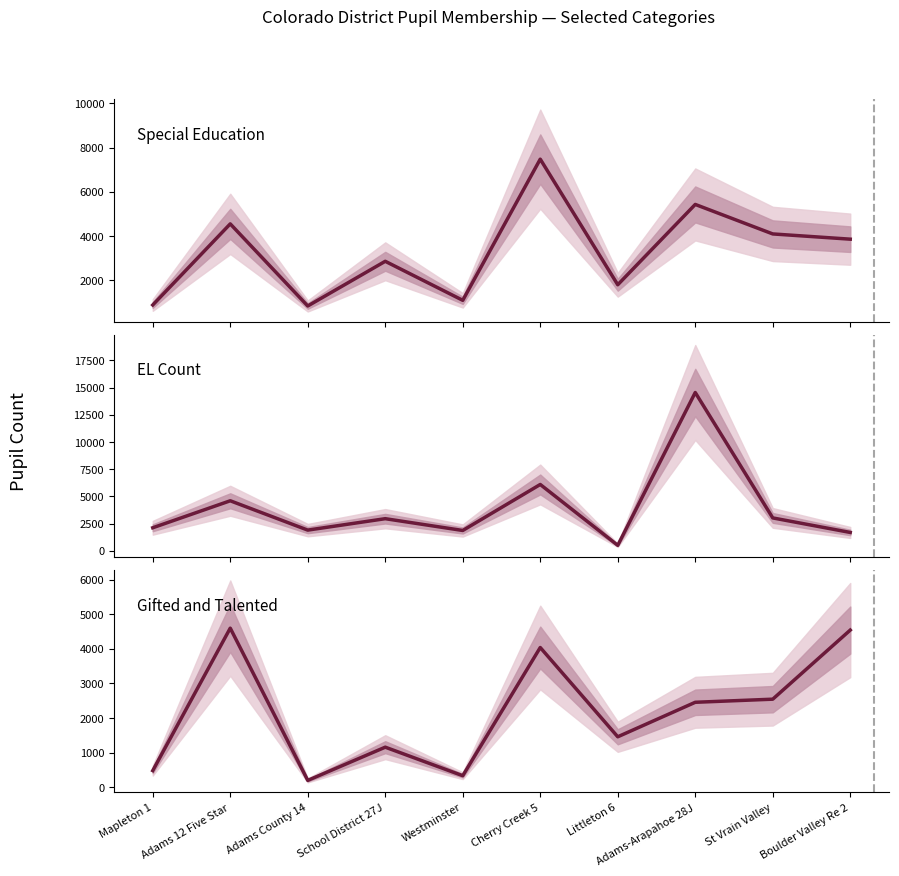

Which series ends up on top after the final intersection of Gifted and Talented and EL Count?

Gifted and Talented